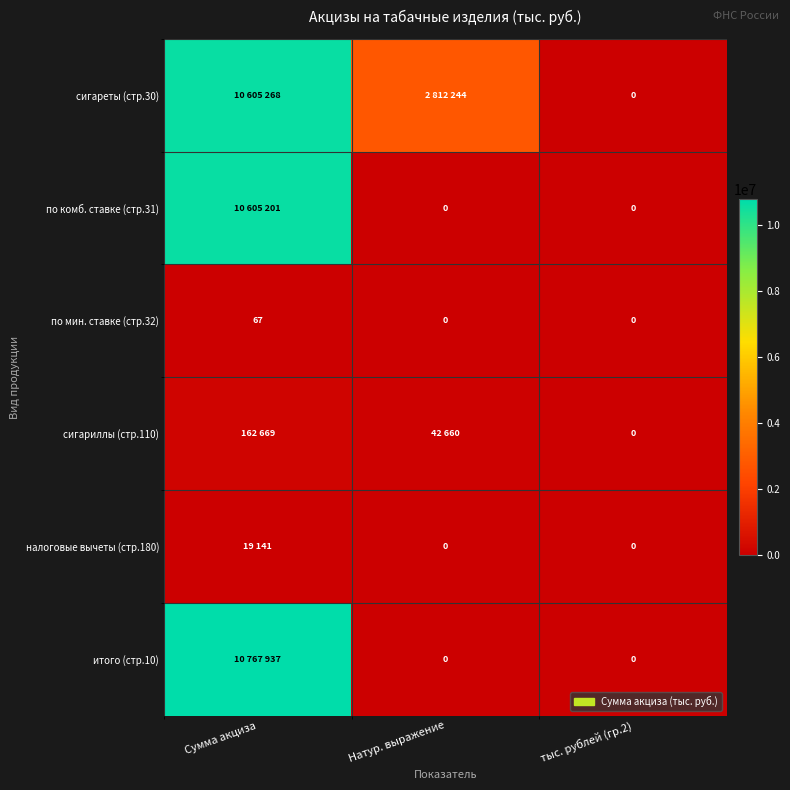

The value of по мин. ставке (стр.32) at тыс. рублей (гр.2) is 0. True or false?

True